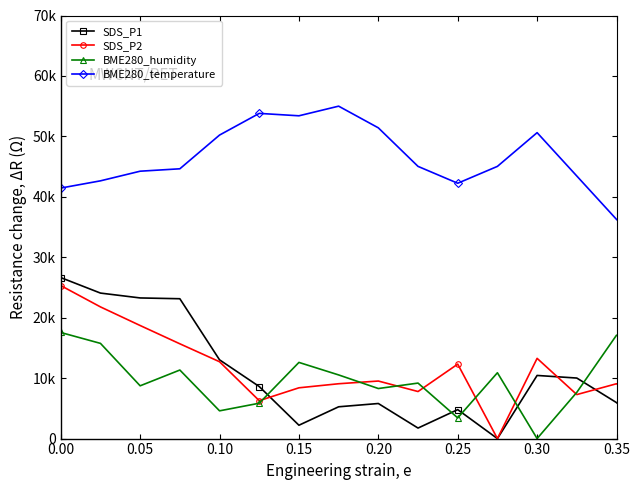

What are all the series names shown in the legend?

SDS_P1, SDS_P2, BME280_humidity, BME280_temperature